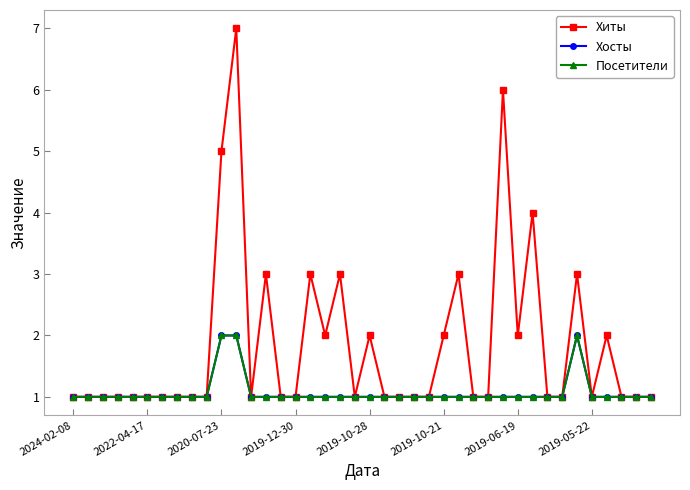

What is the maximum value for Посетители?

2